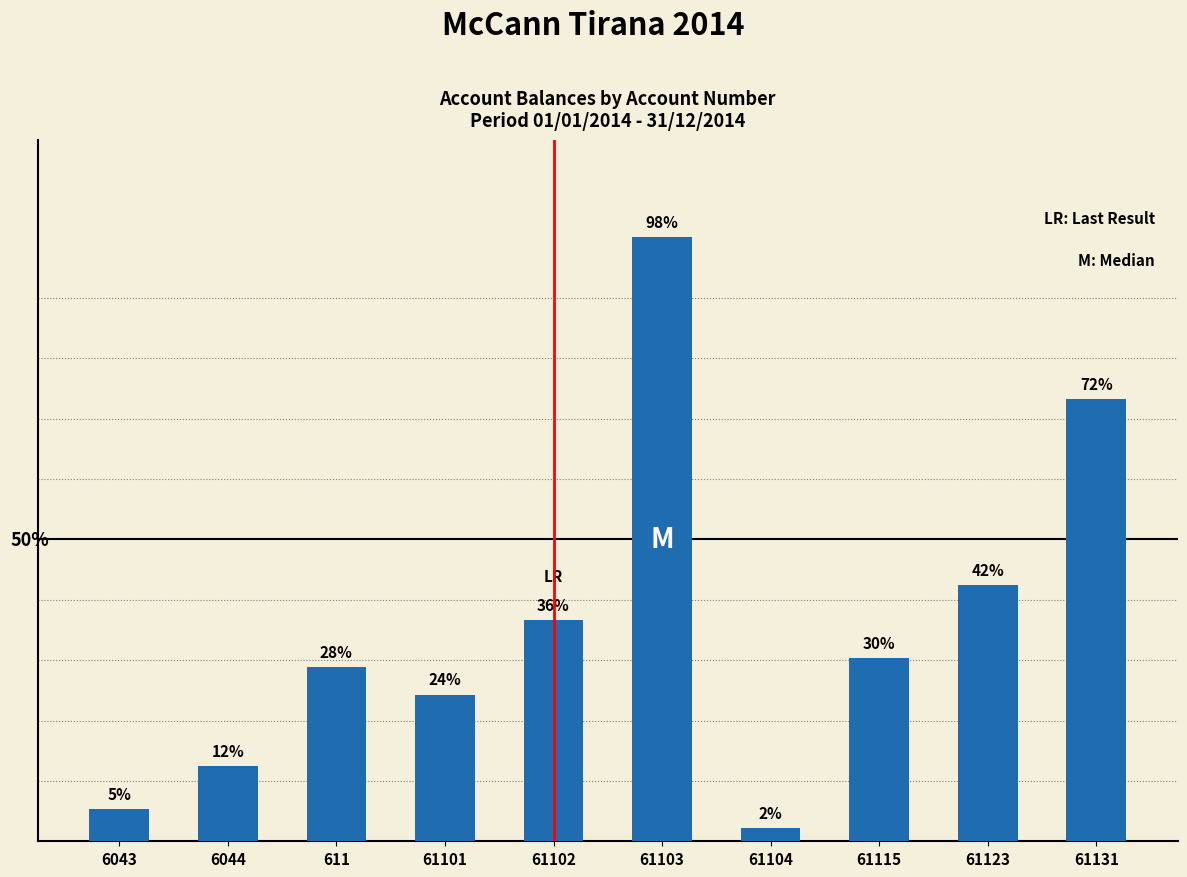

What is the sum of the values at 6043 and 61123?

2260589.3